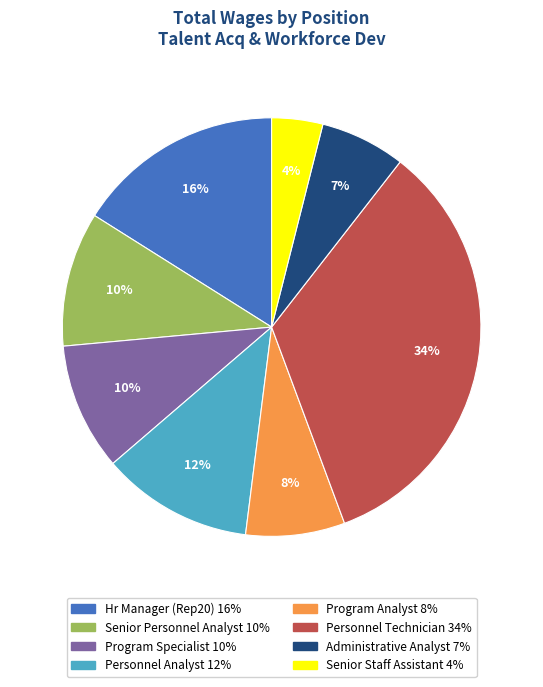

Which category has the biggest portion of the pie?

Personnel Technician